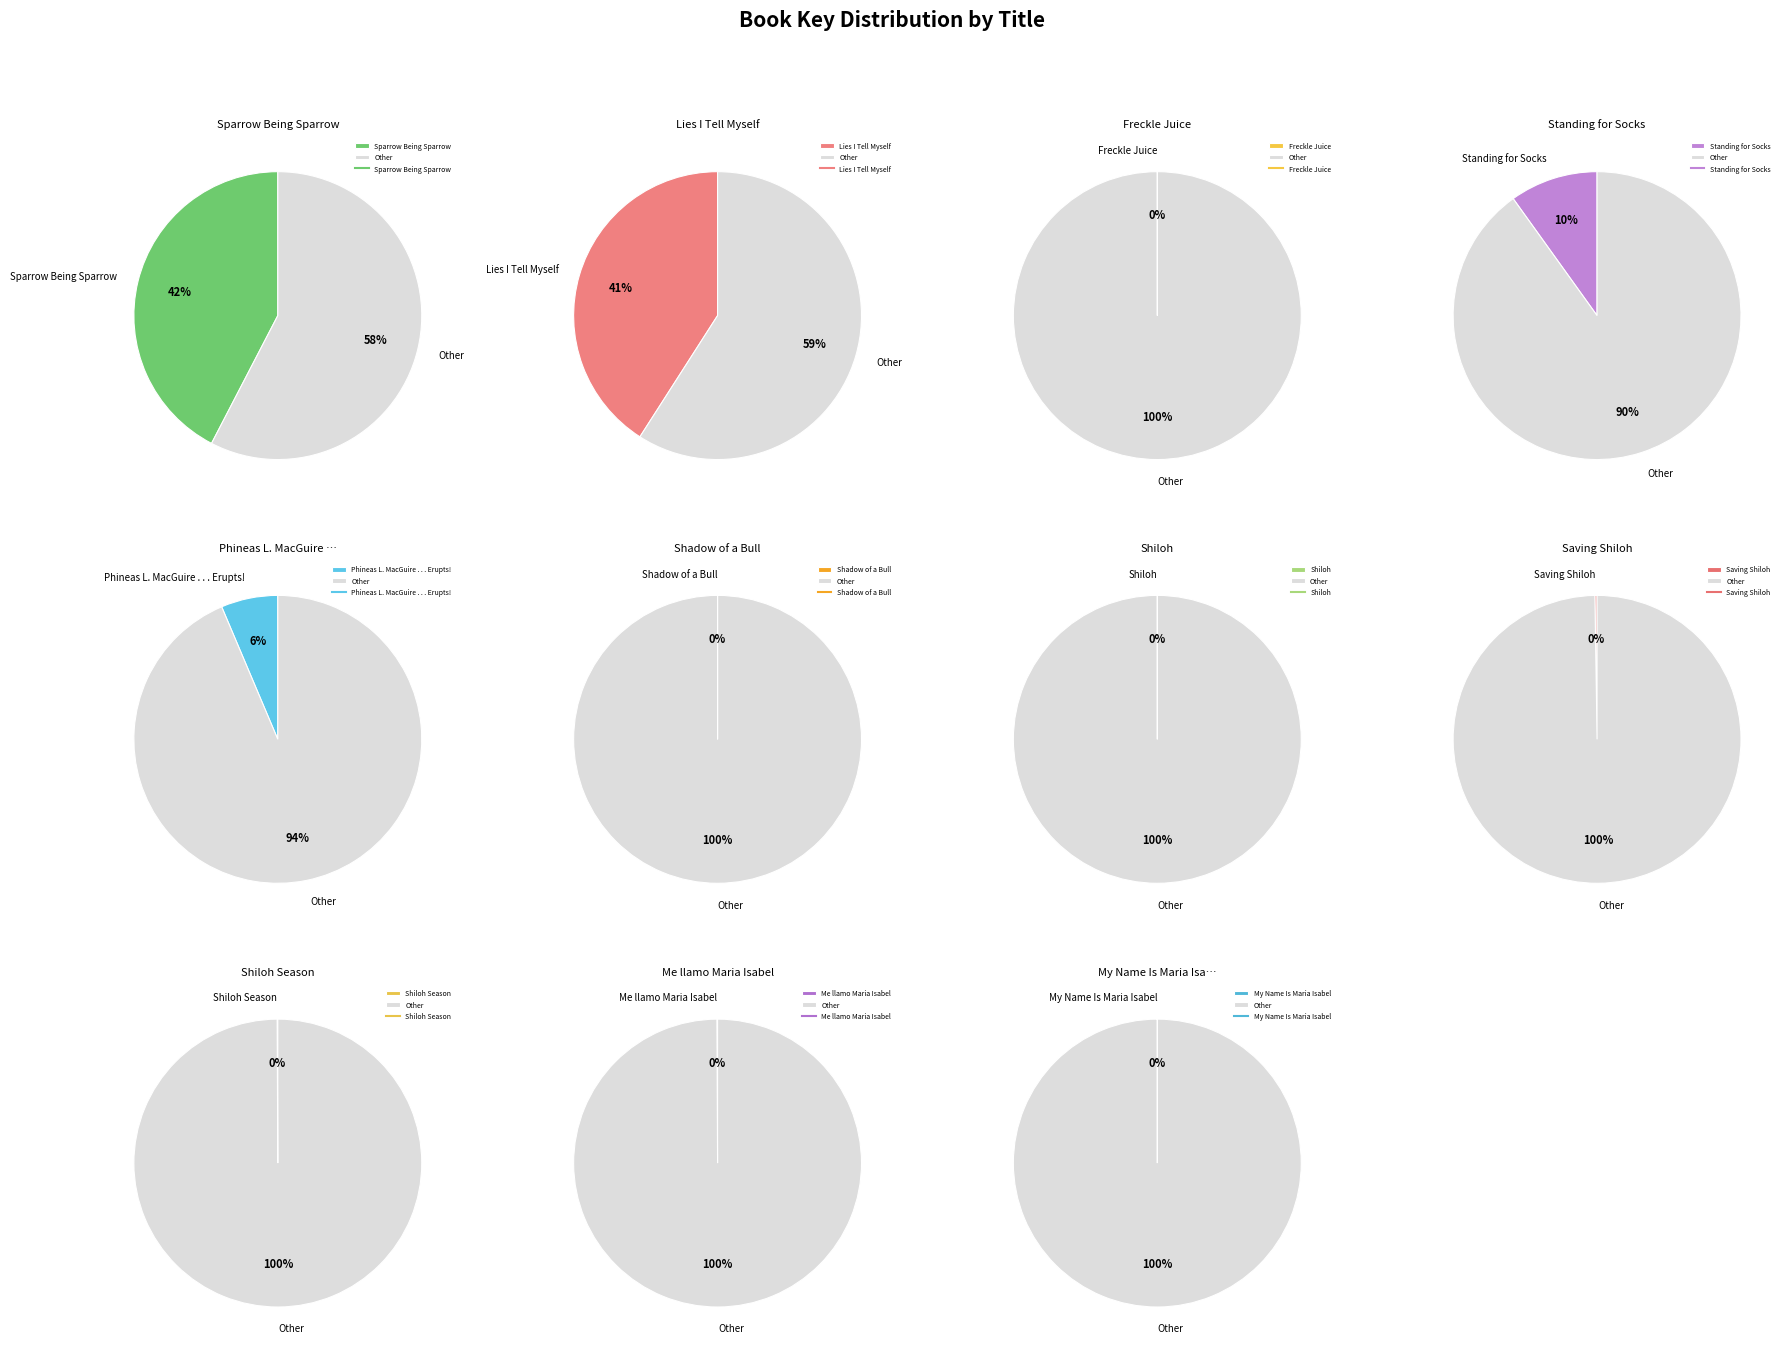

True or false: Standing for Socks accounts for 1% of the total.

False